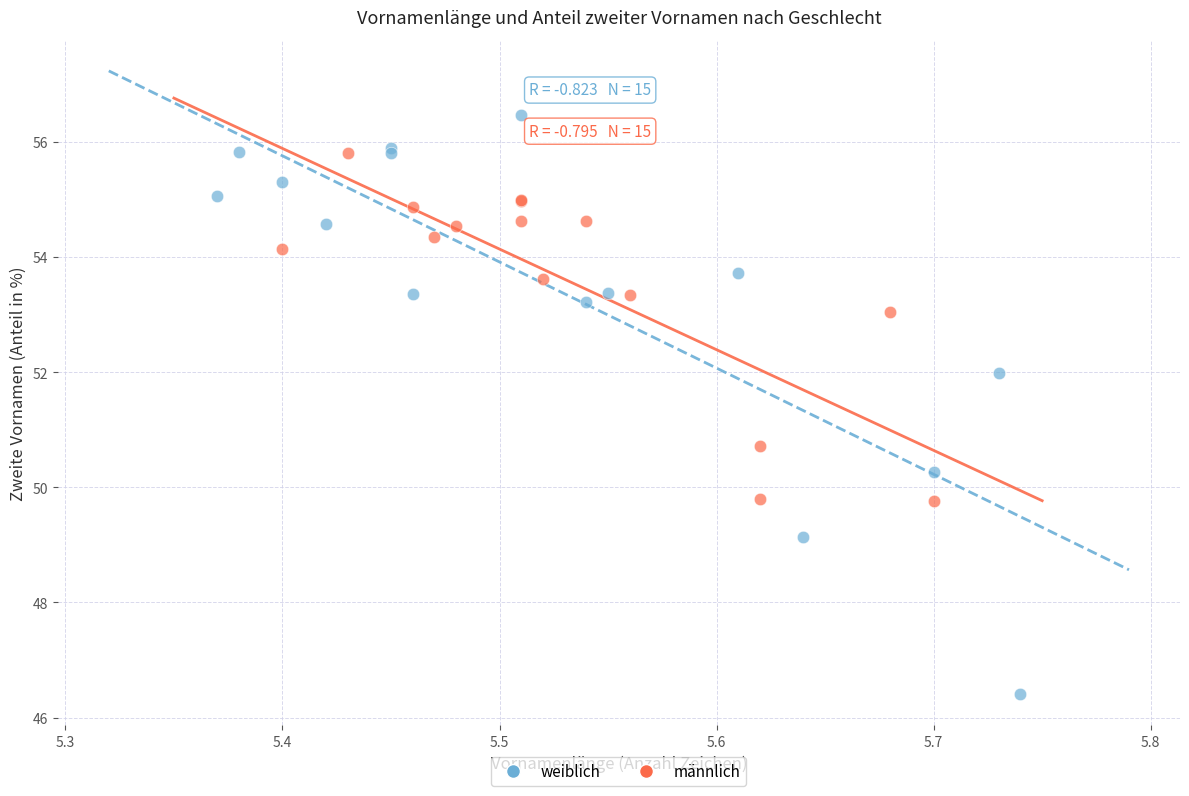

What are all the series names shown in the legend?

weiblich, männlich